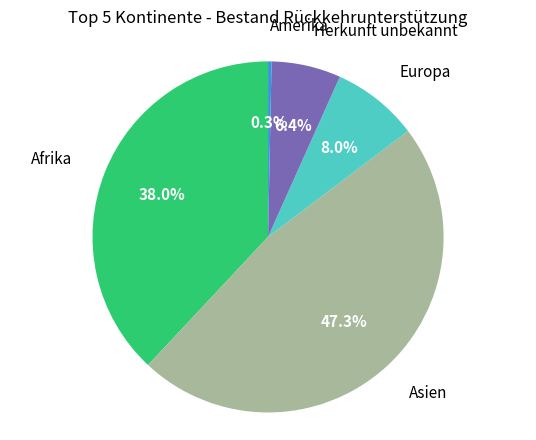

Is it true that Asien is 42% of the pie?

False